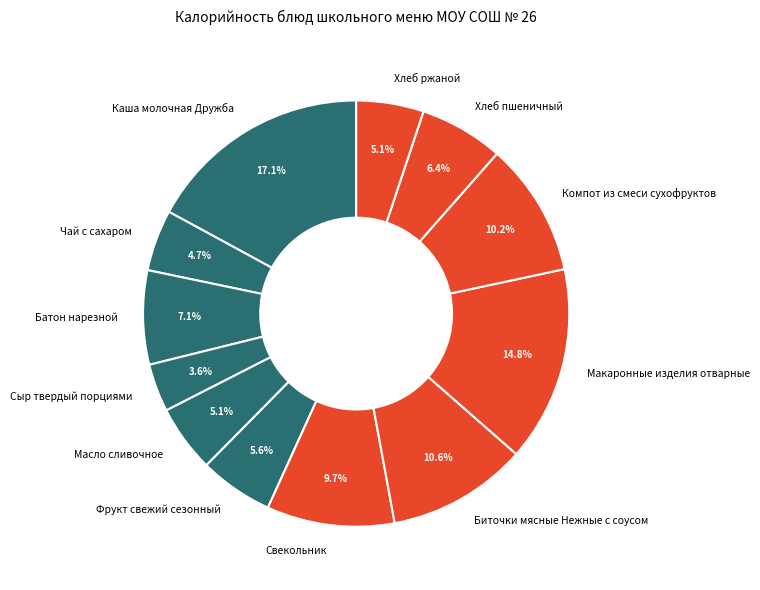

How much of the chart is everything except Фрукт свежий сезонный?

94.4%